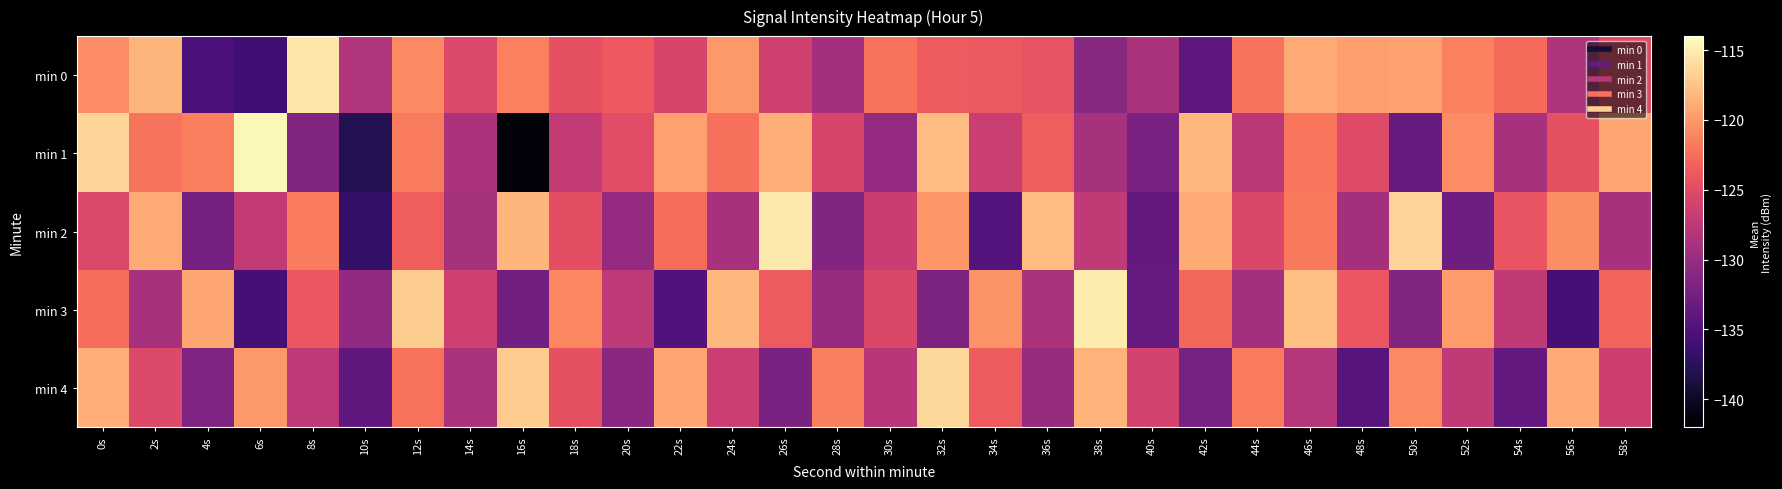

At which category does the chart reach its peak across all series?

6s